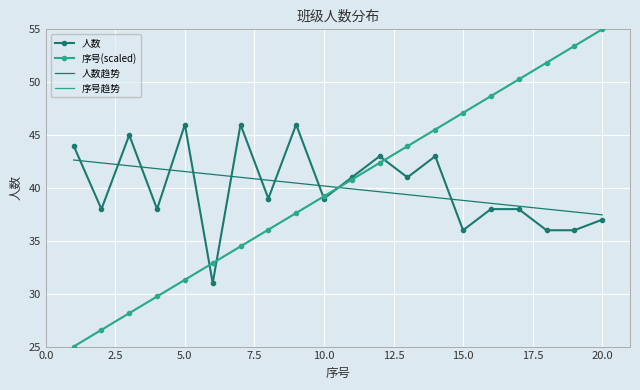

After their last crossing, which series has the higher values: 人数趋势 or 人数?

人数趋势